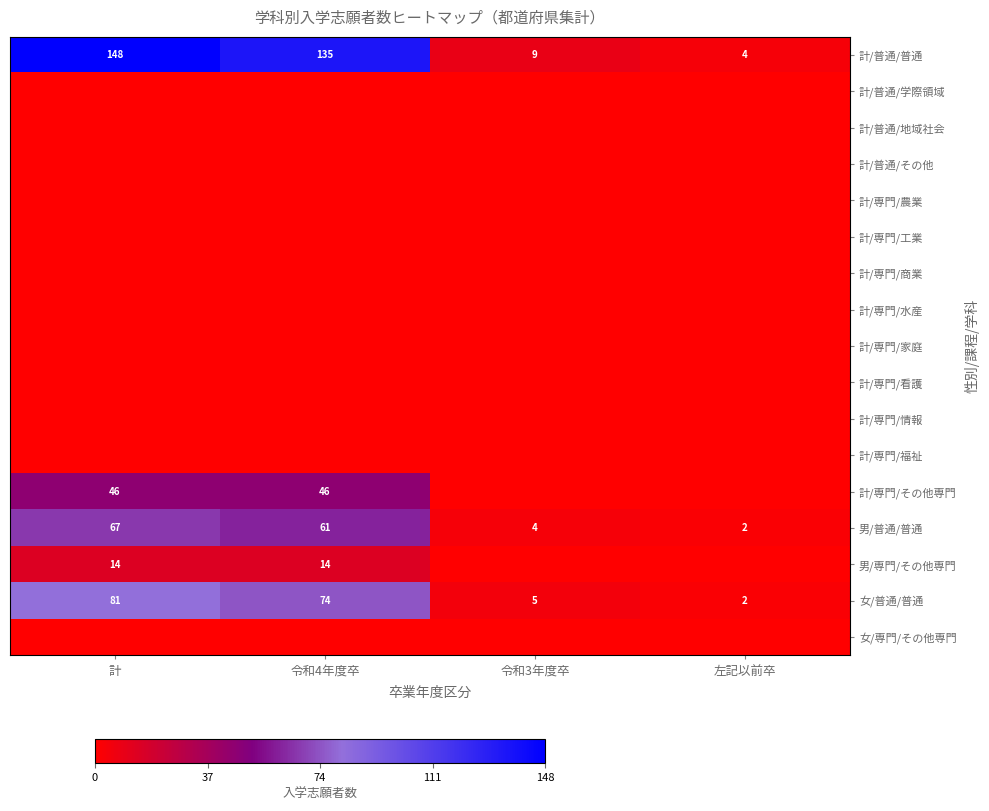

What is the difference between the 女/普通/普通 values at 左記以前卒 and 計?

79